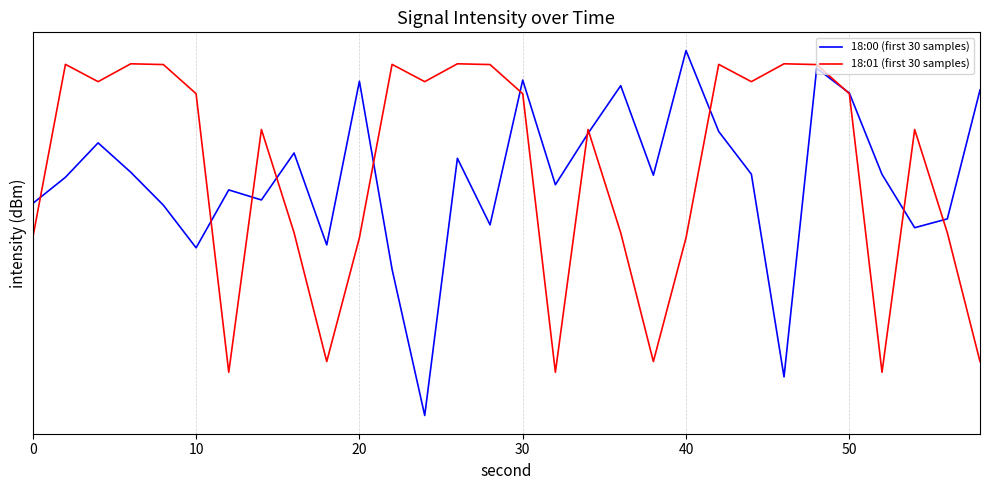

At how many categories does at least one series exceed -146?

30